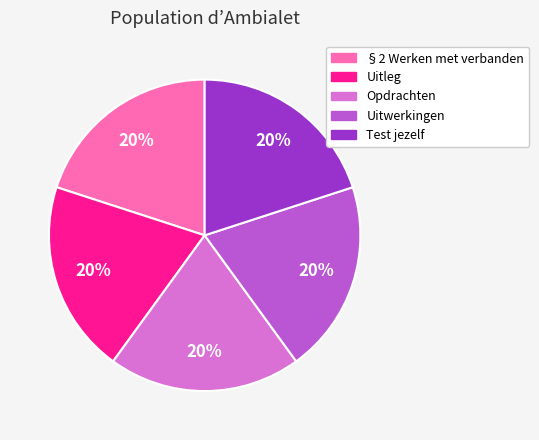

What is the ratio of the value at §2 Werken met verbanden to the value at Uitleg?

1.0